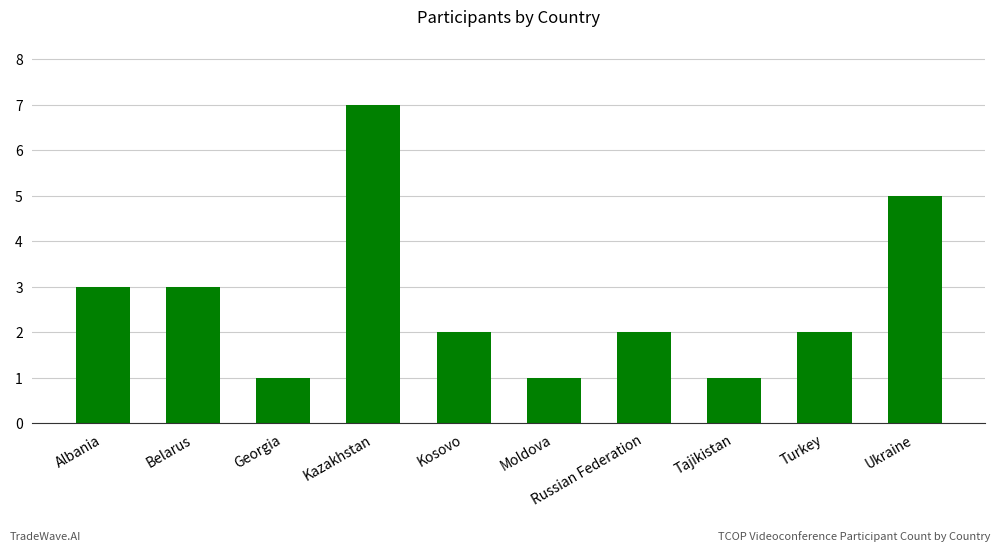

What position from the right is Kosovo?

6